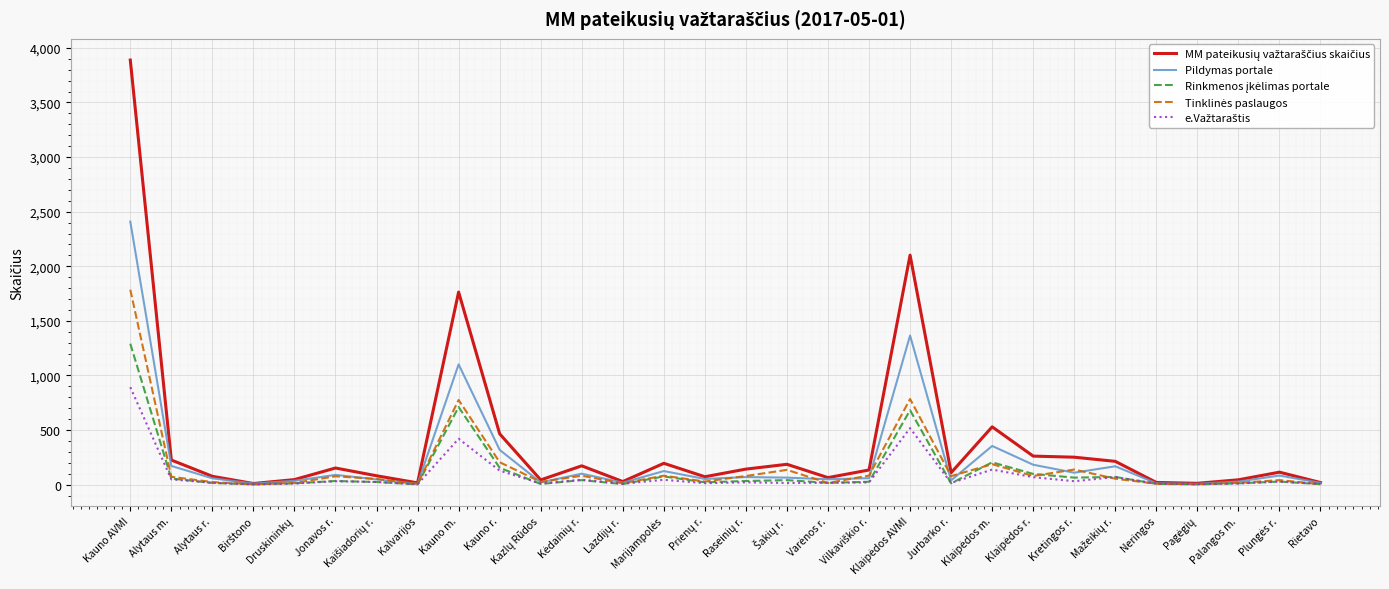

Which label corresponds to the largest value in the chart?

Kauno AVMI